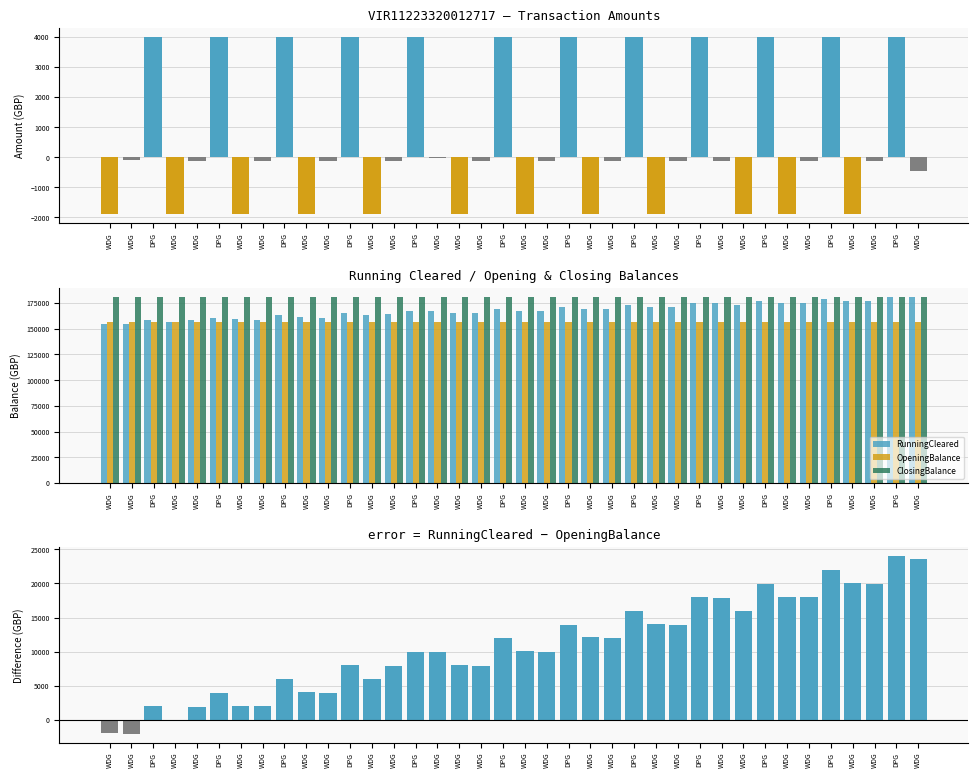

What is the difference between the highest and lowest values at WDG?

182380.8